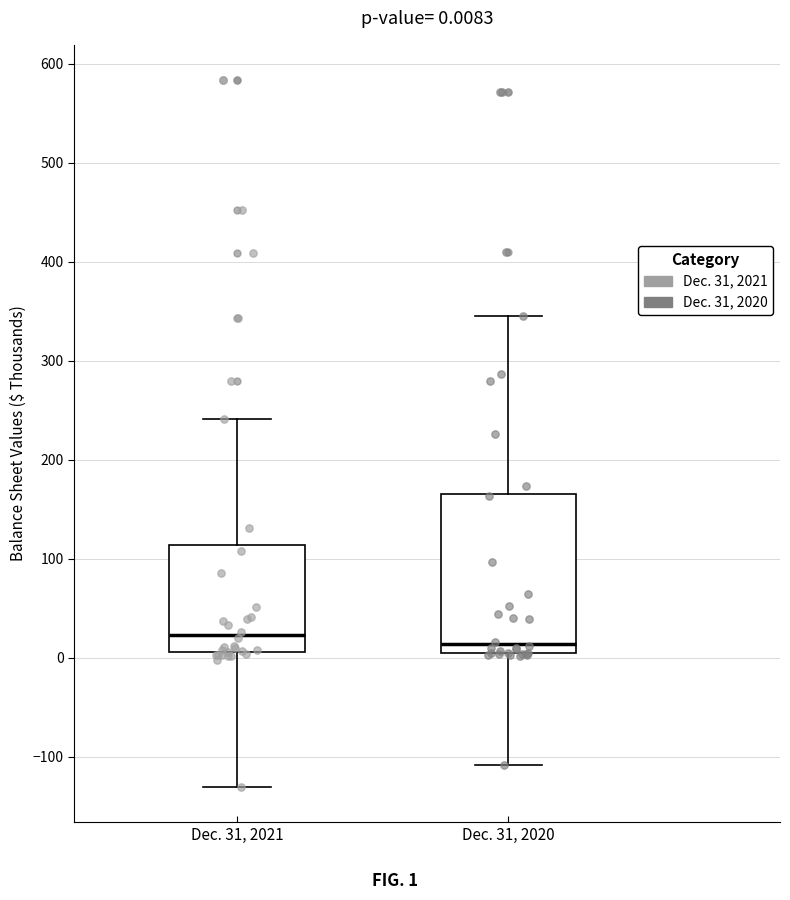

Which box is the tallest, from its lower edge to its upper edge?

Dec. 31, 2020